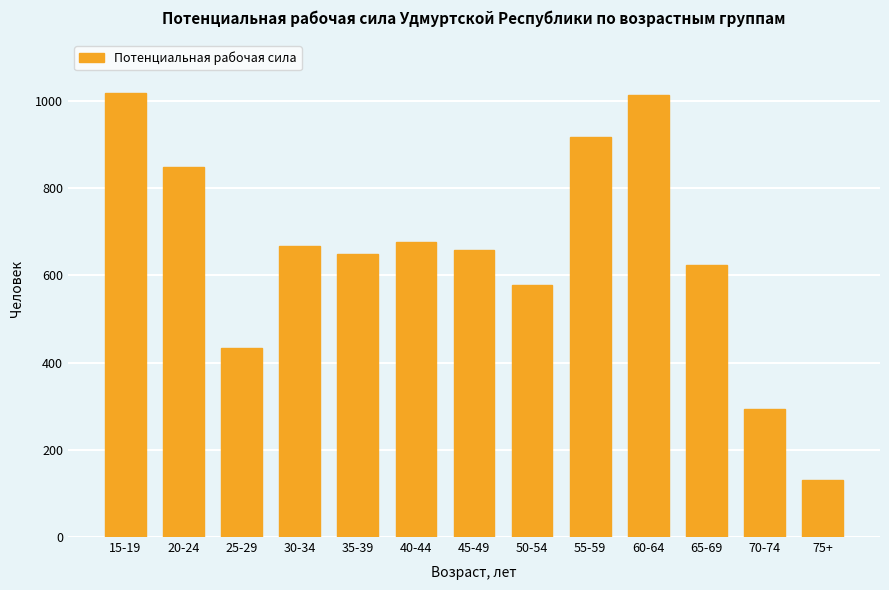

What is the label of the 4th bar from the right?

60-64